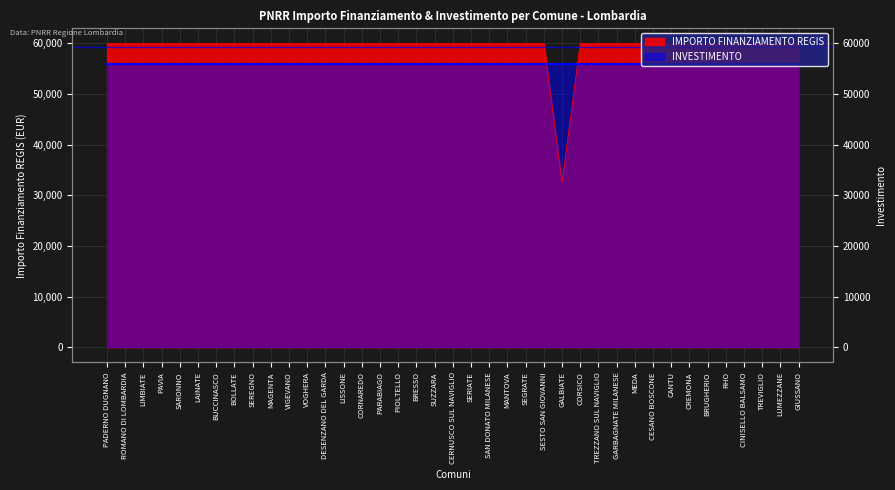

Rank the categories by value from highest to lowest.

PADERNO DUGNANO, ROMANO DI LOMBARDIA, LIMBIATE, PAVIA, SARONNO, LAINATE, BUCCINASCO, BOLLATE, SEREGNO, MAGENTA, VIGEVANO, VOGHERA, DESENZANO DEL GARDA, LISSONE, CORNAREDO, PARABIAGO, PIOLTELLO, BRESSO, SUZZARA, CERNUSCO SUL NAVIGLIO, SERIATE, SAN DONATO MILANESE, MANTOVA, SEGRATE, SESTO SAN GIOVANNI, CORSICO, TREZZANO SUL NAVIGLIO, GARBAGNATE MILANESE, MEDA, CESANO BOSCONE, CANTU, CREMONA, BRUGHERIO, RHO, CINISELLO BALSAMO, TREVIGLIO, LUMEZZANE, GIUSSANO, GALBIATE